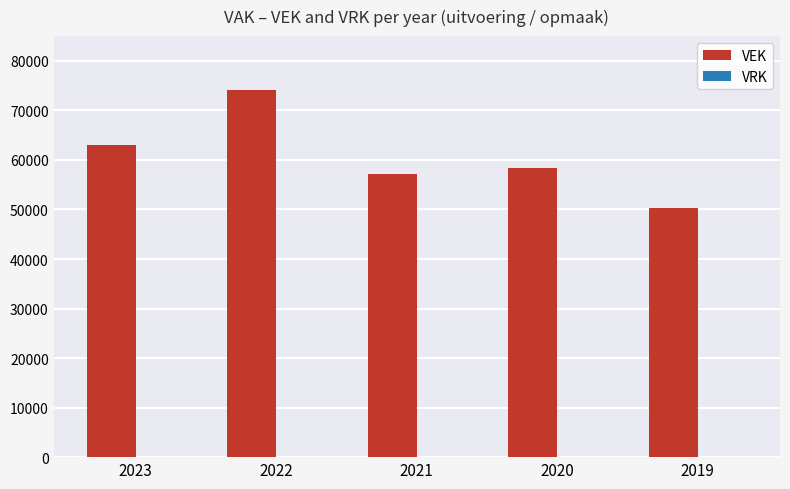

What is the average value?

60626